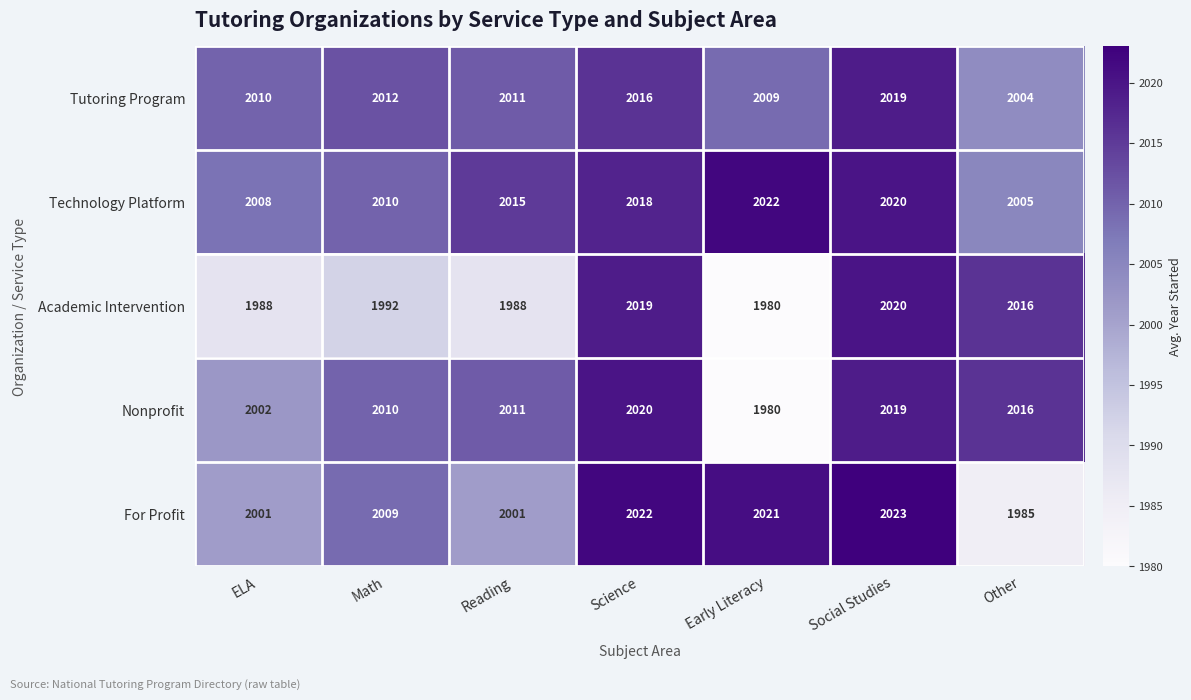

What is the difference between the Academic Intervention values at Math and Science?

27